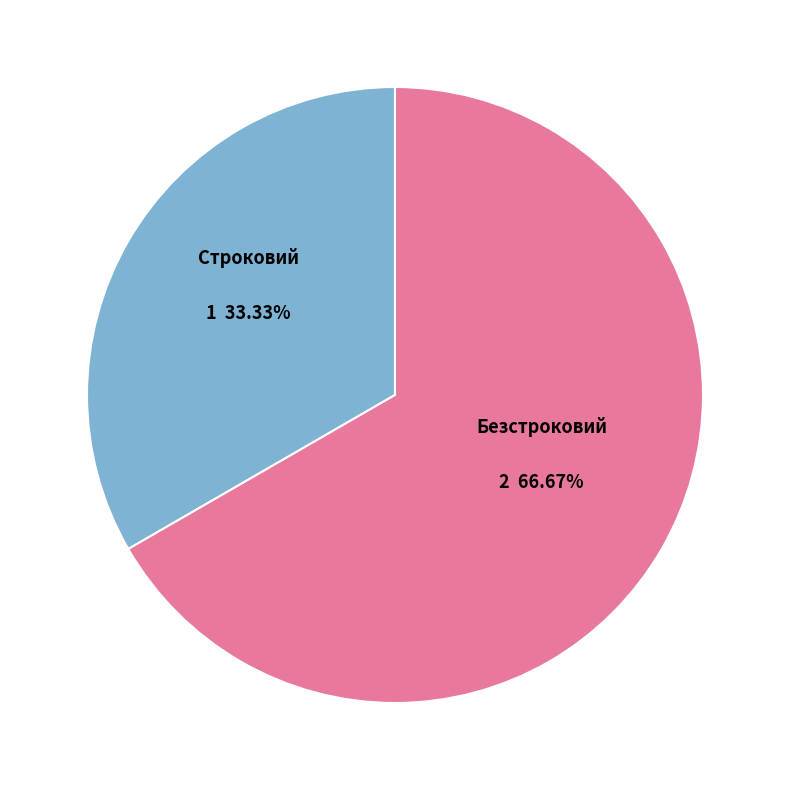

Does Безстроковий account for over 50% of the chart?

Yes